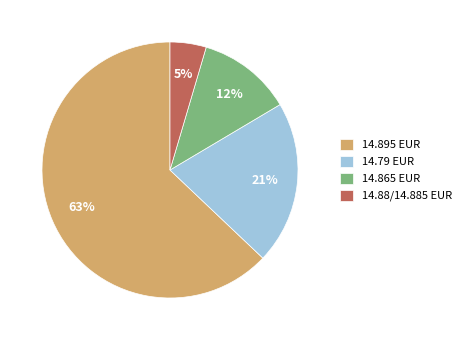

The 14.895 EUR slice represents 50% of the pie. True or false?

False